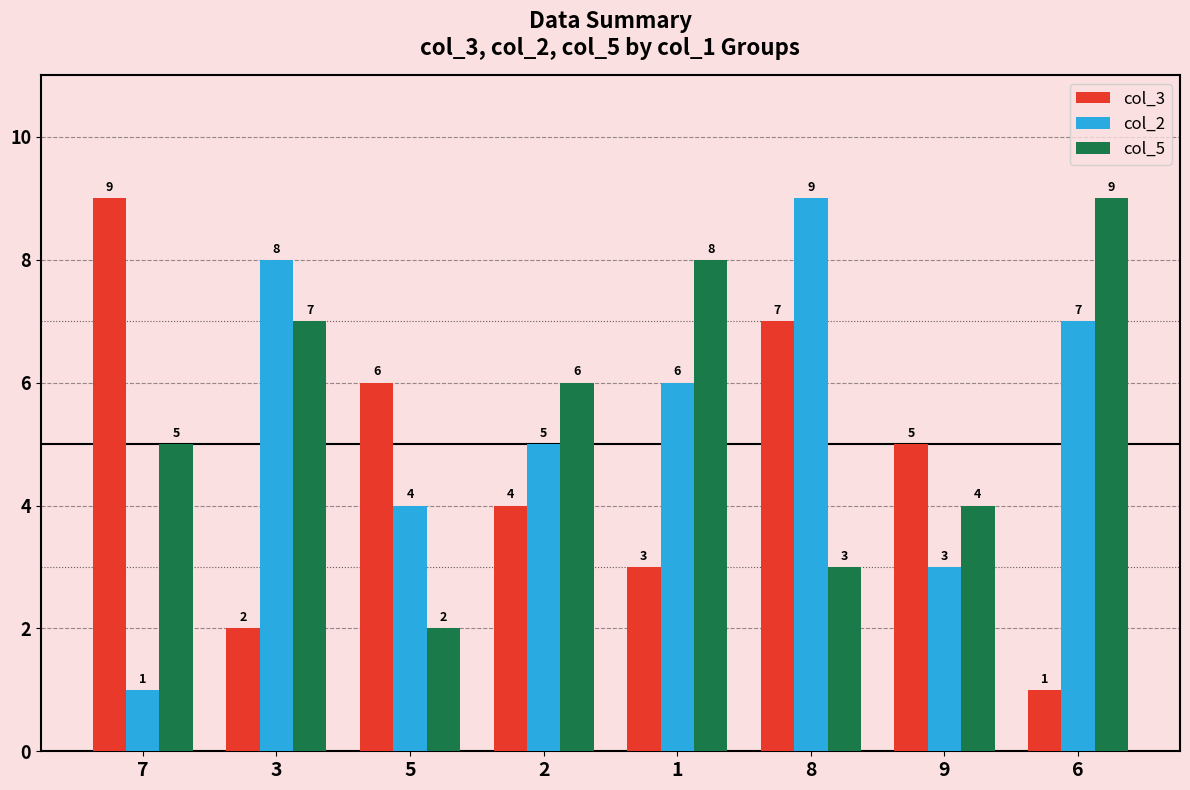

What is the difference between the highest and lowest values at 7?

8